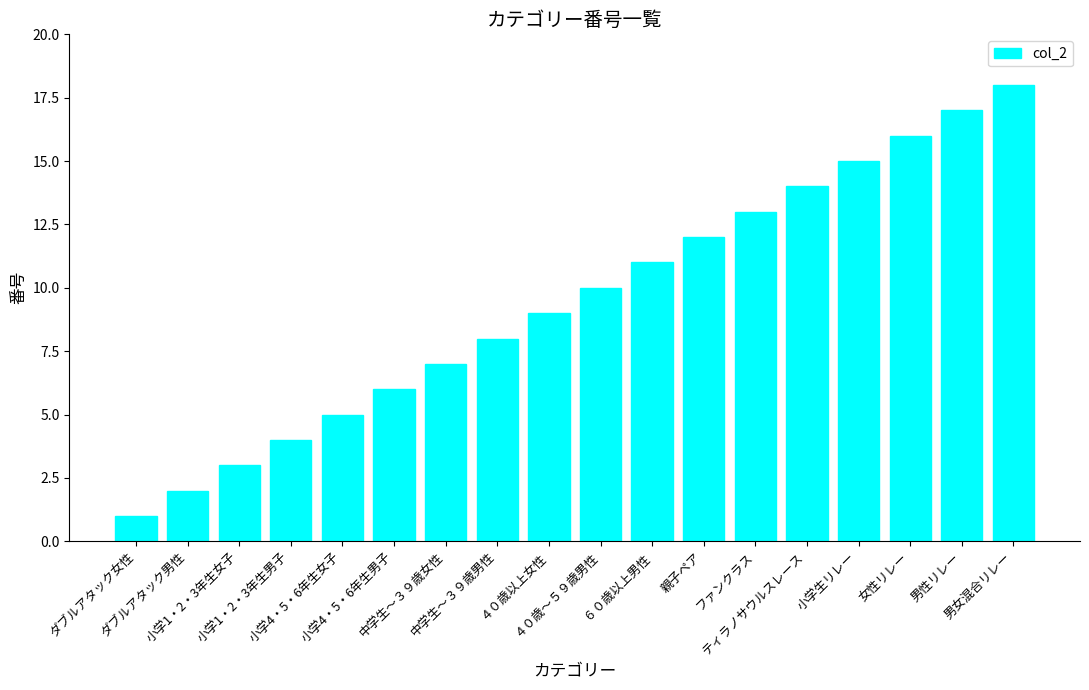

At which label is the value closest to 9?

４０歳以上女性